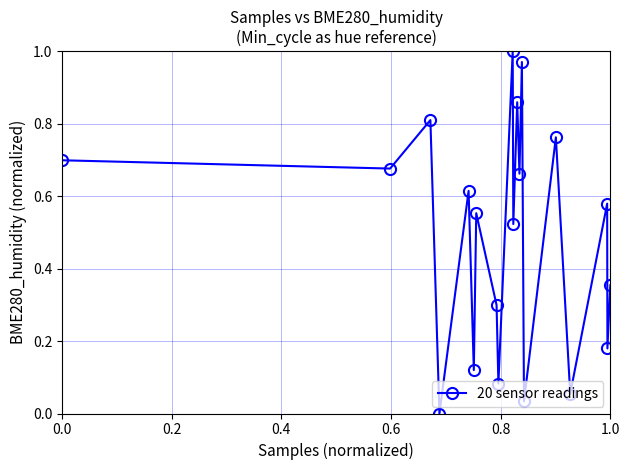

What is the value of the 8th point from the left?

0.3